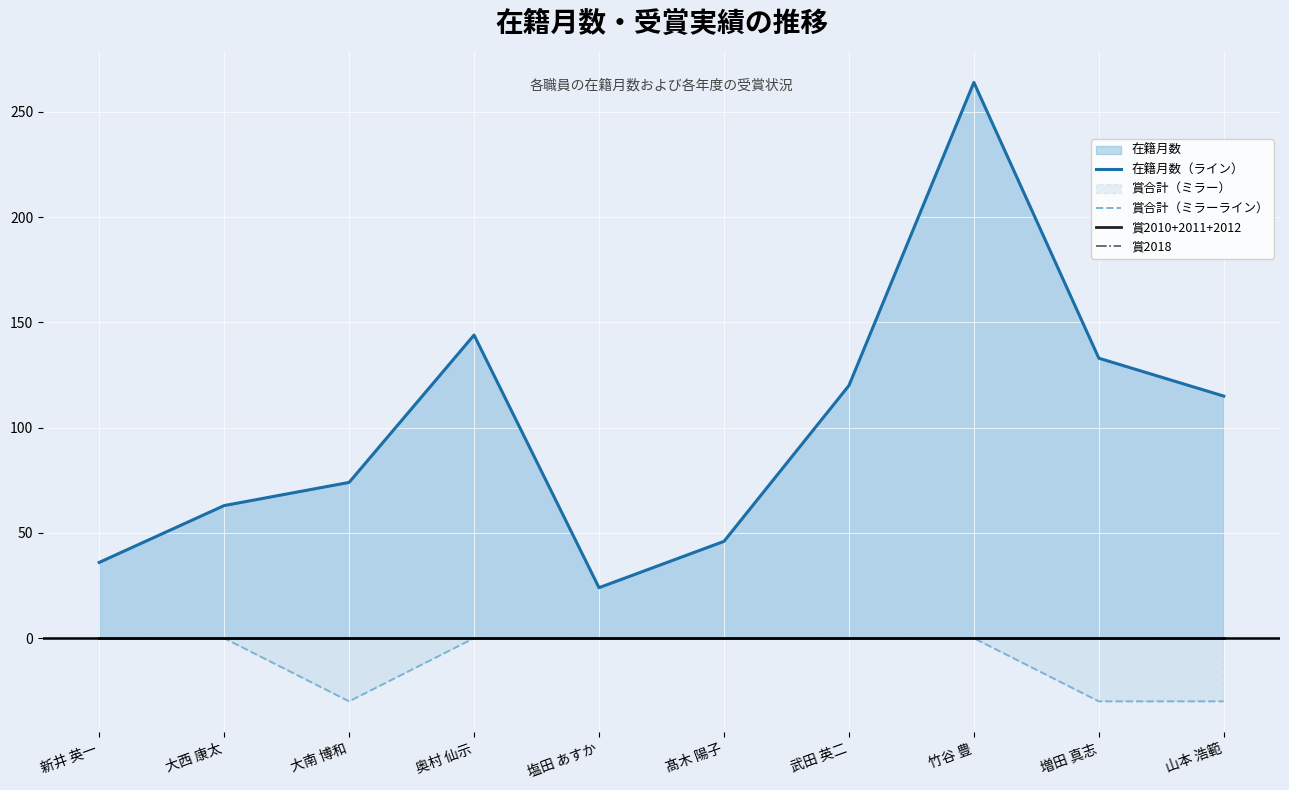

True or false: 在籍月数（ライン） and 賞2018 cross at least once.

False